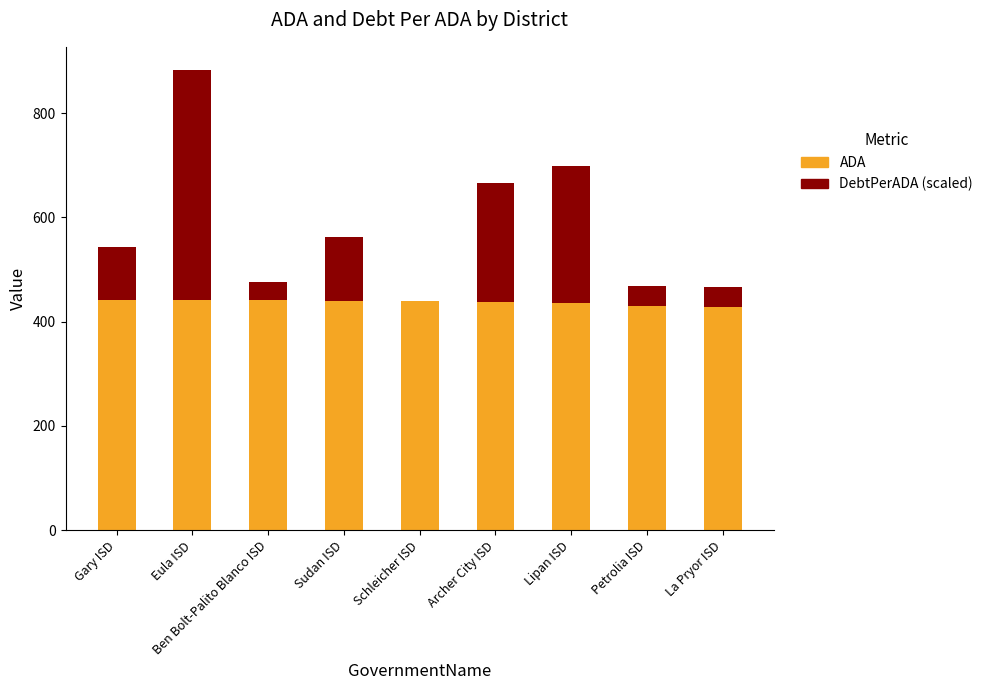

Are the bars grouped side by side (vs. stacked)?

No